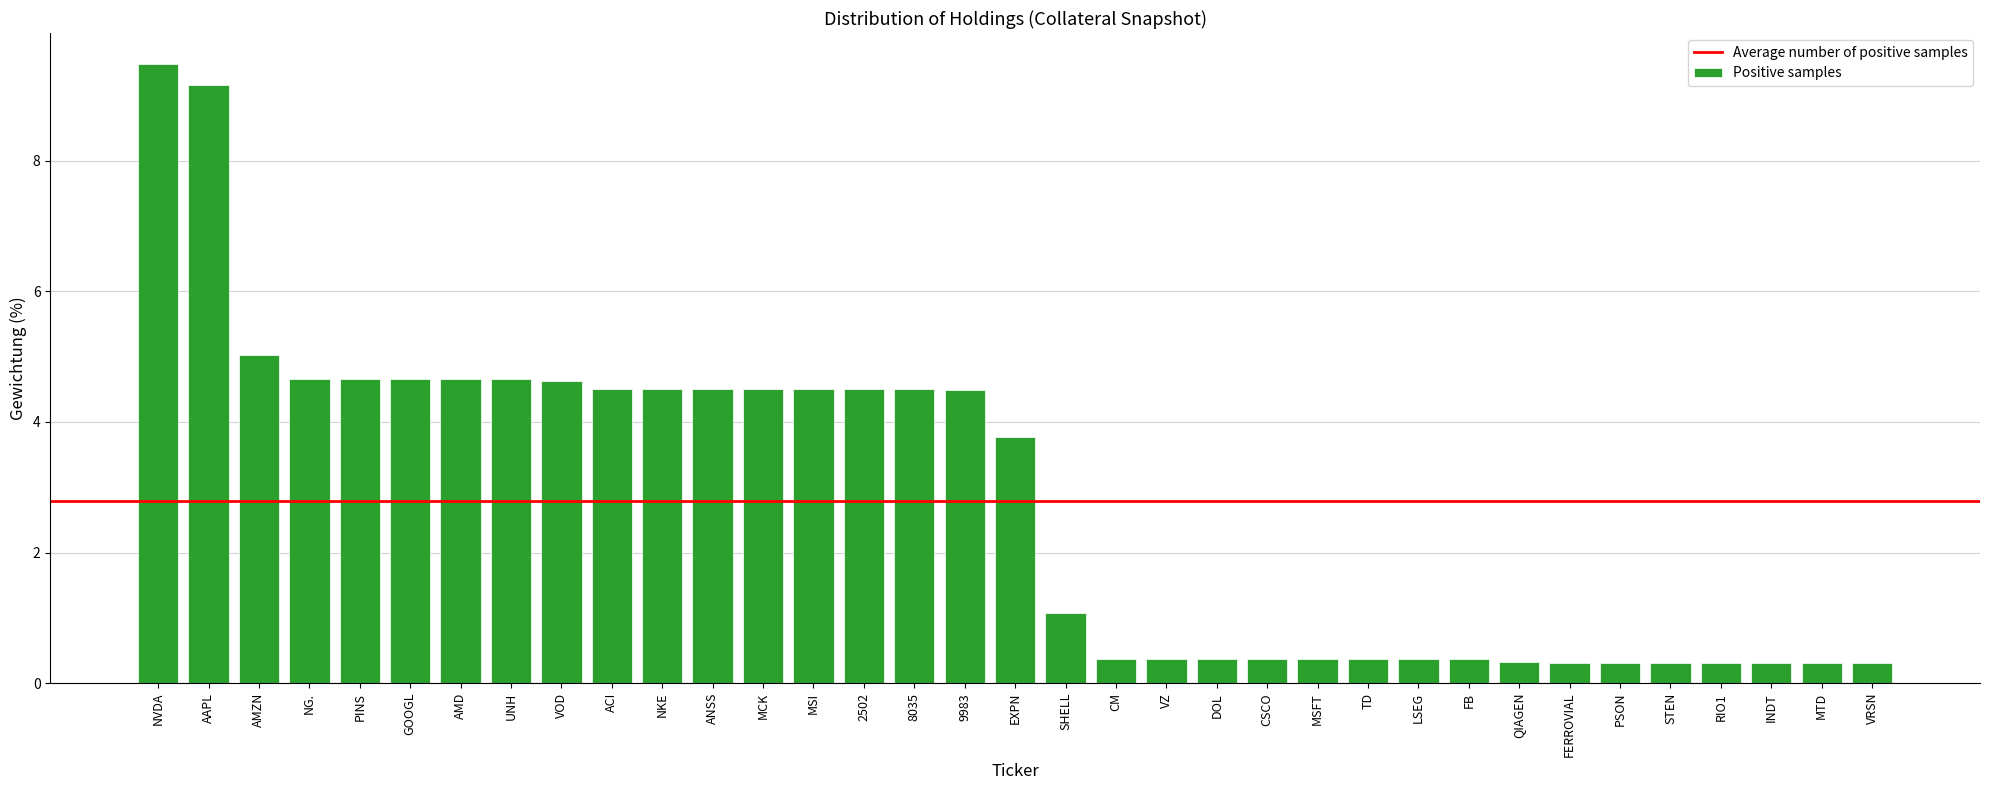

Count the number of categories in the chart.

35